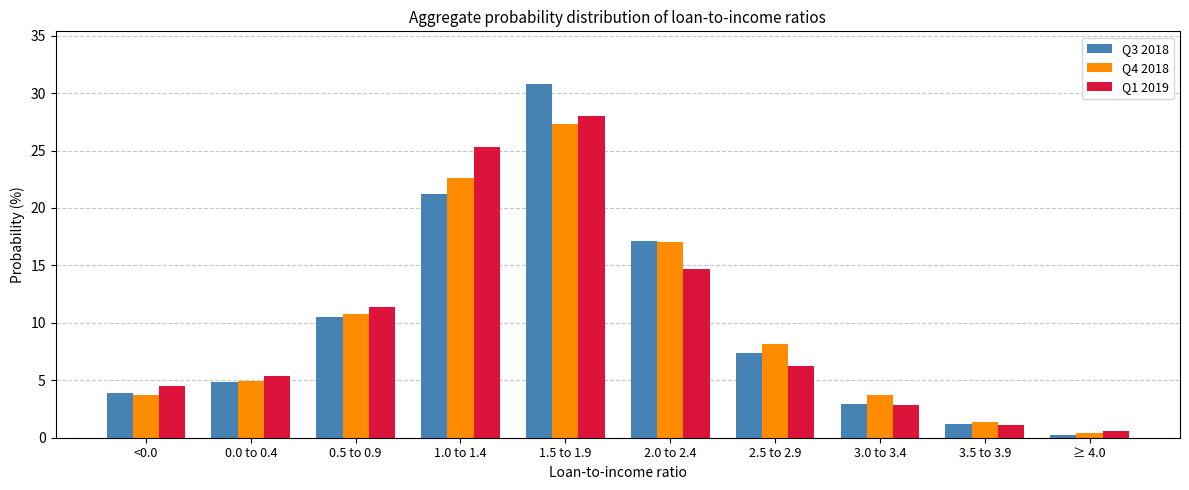

Which series changed the most between <0.0 and 3.0 to 3.4?

Q1 2019